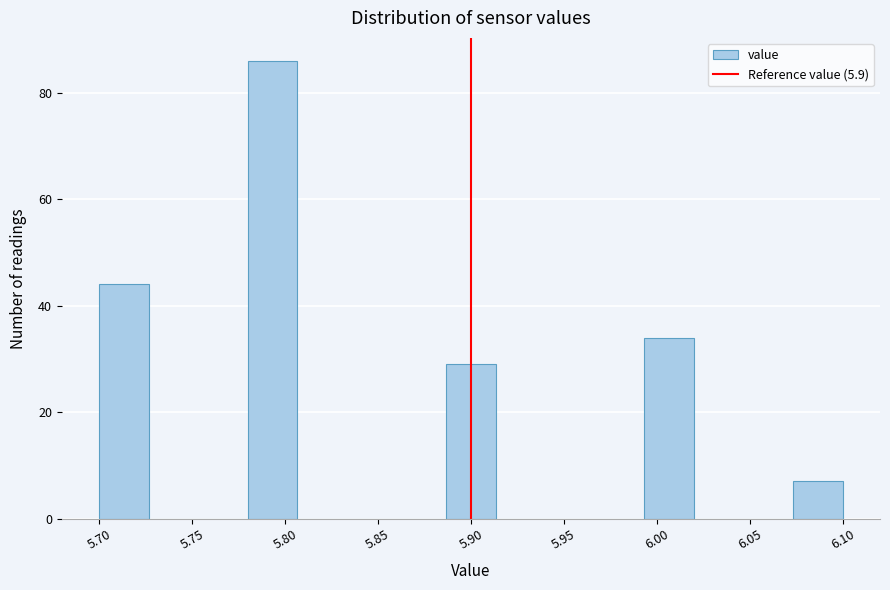

Reading left to right, transcribe this chart: for each bar, give the range it covers on the x-axis and its height. Neither the bar edges nor the heights are printed on the chart, so give them approximately, as read against the axes.

5.700 to 5.725: 44
5.725 to 5.755: 0
5.755 to 5.780: 0
5.780 to 5.805: 86
5.805 to 5.835: 0
5.835 to 5.860: 0
5.860 to 5.885: 0
5.885 to 5.915: 30
5.915 to 5.940: 0
5.940 to 5.965: 0
5.965 to 5.995: 0
5.995 to 6.020: 34
6.020 to 6.045: 0
6.045 to 6.075: 0
6.075 to 6.100: 8